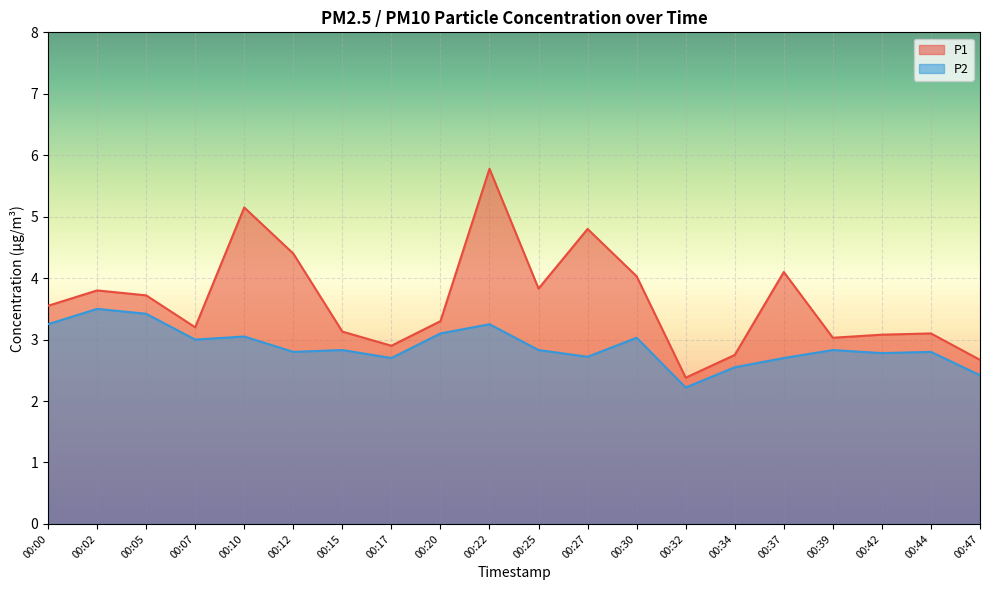

Is it true that P1 equals 2.0 at 00:42?

False